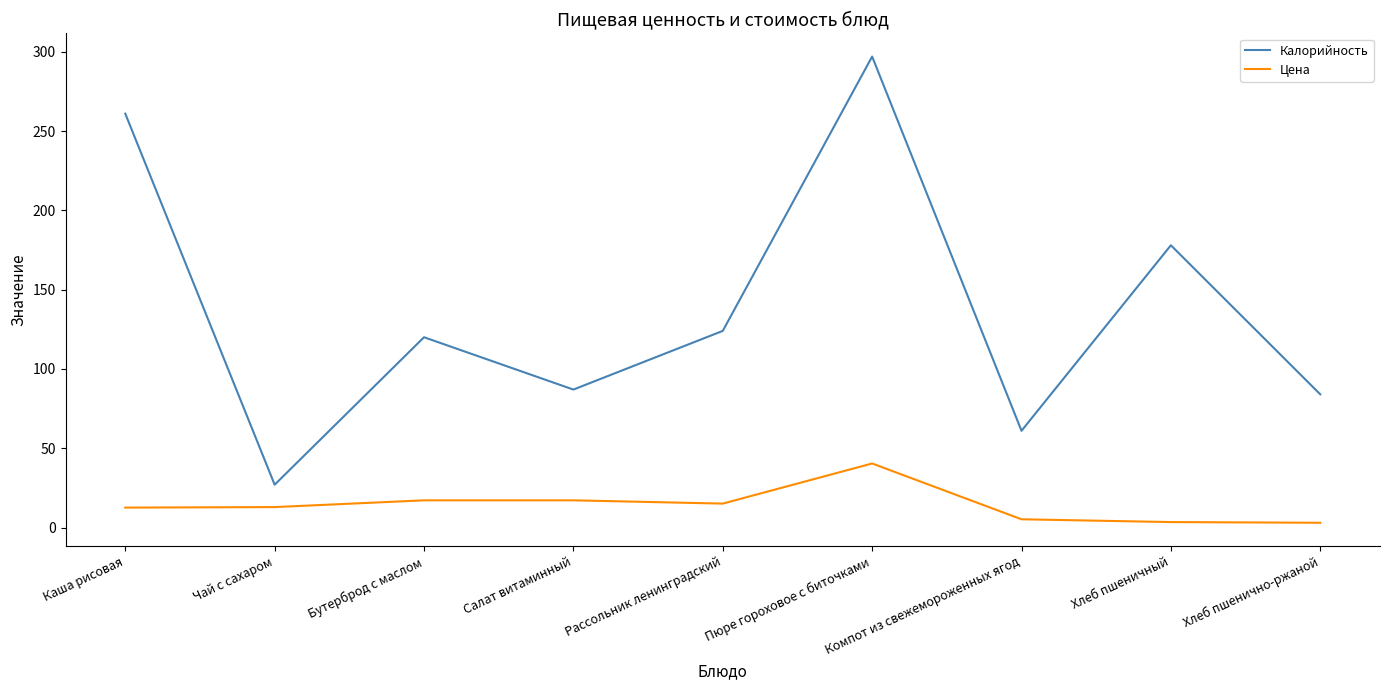

True or false: Цена has a value of 17.1 at Бутерброд с маслом.

True